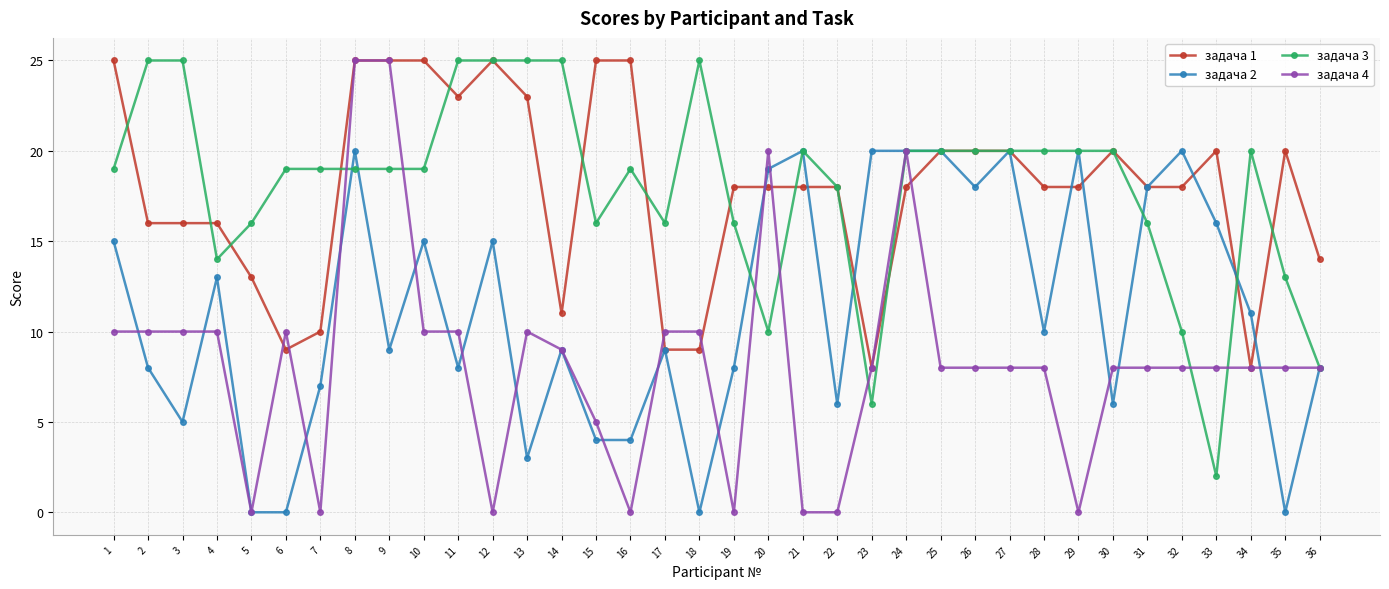

Rank the series at 19 from highest to lowest value.

задача 1, задача 3, задача 2, задача 4